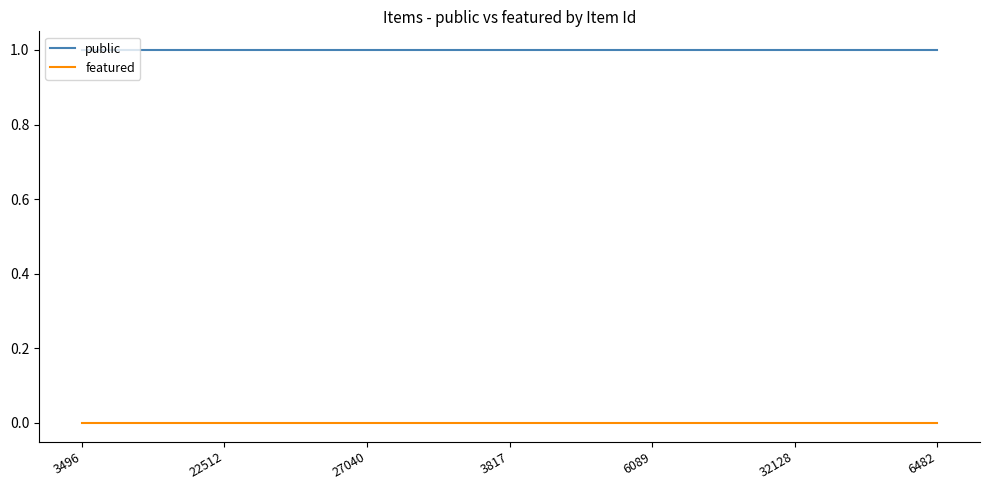

Rank the series by their maximum value, from highest to lowest.

public, featured